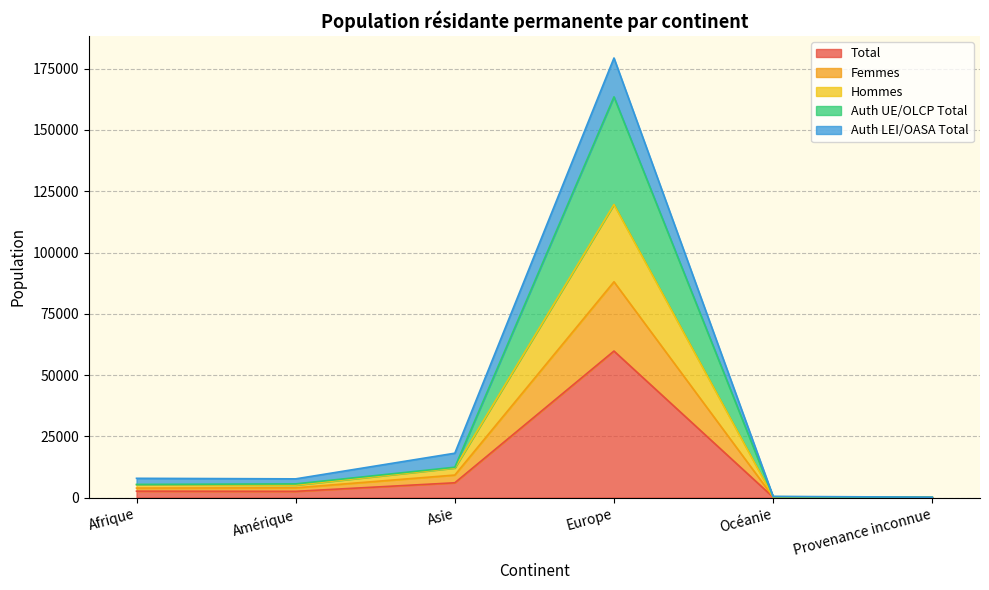

How many categories are shown in the chart?

6